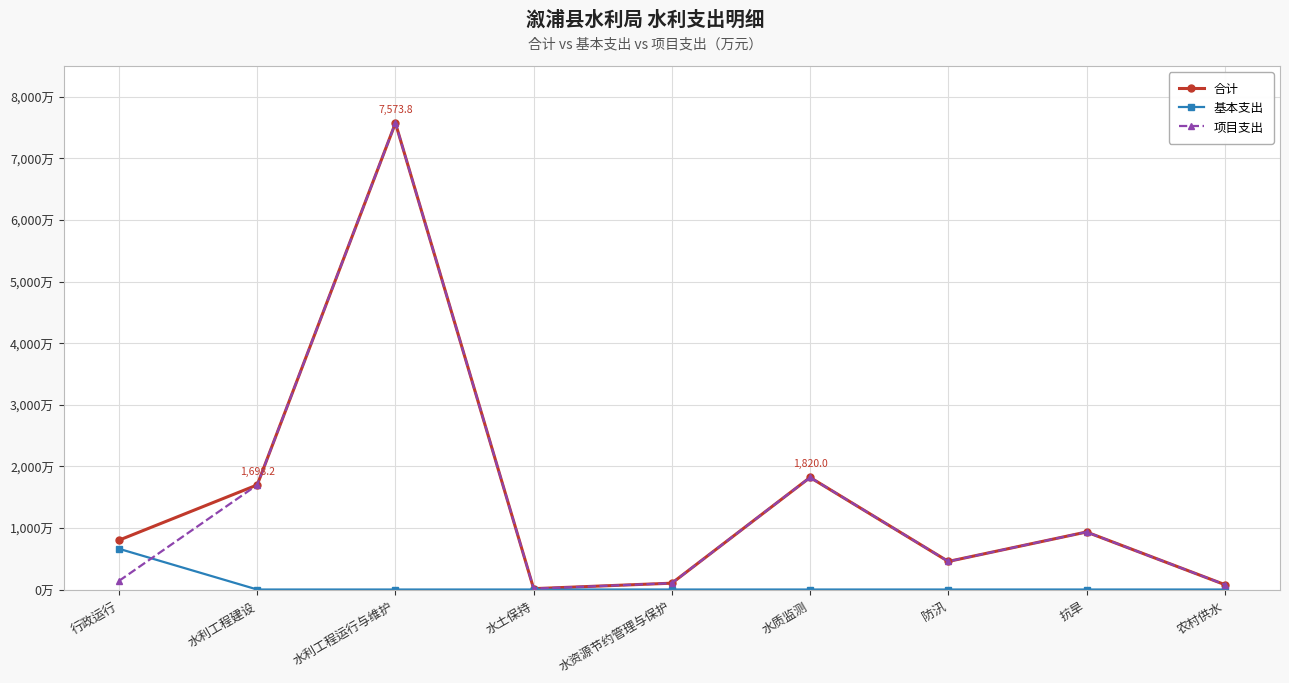

What is the label of the 8th point from the left?

抗旱